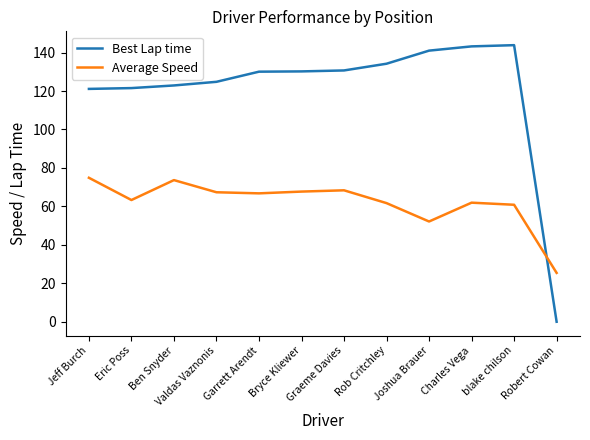

How many series are shown in this chart?

2